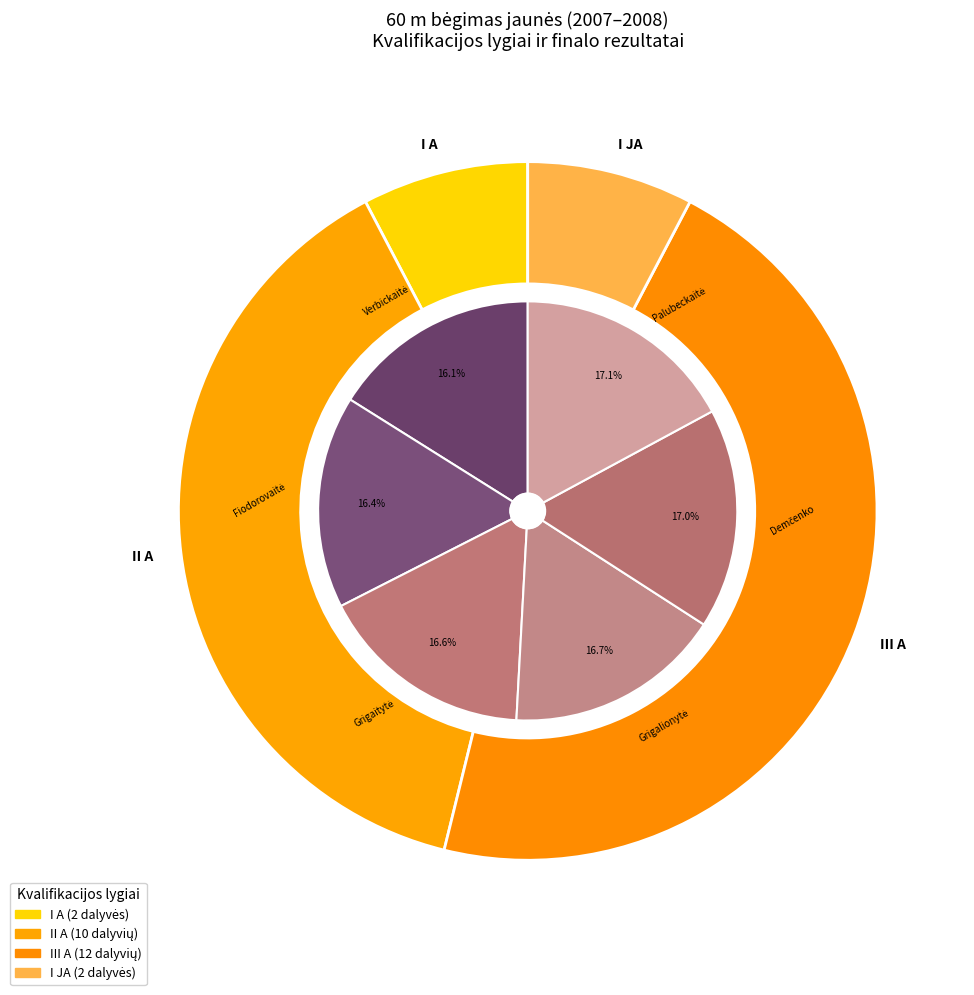

What is the ratio of the value at II A to the value at II A?

1.0